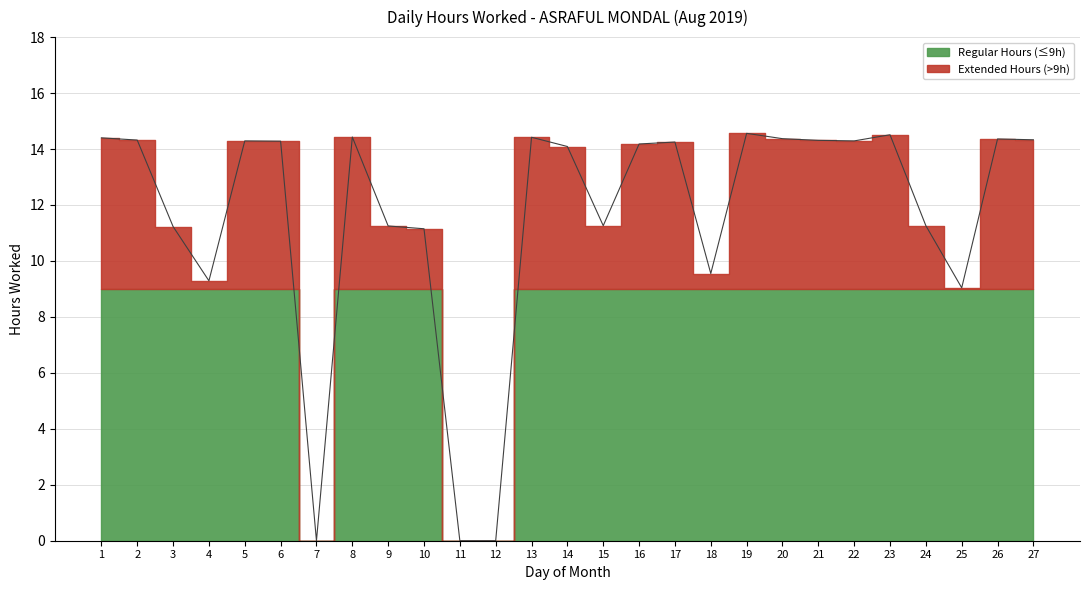

Does the chart display data point markers on the line(s)?

No